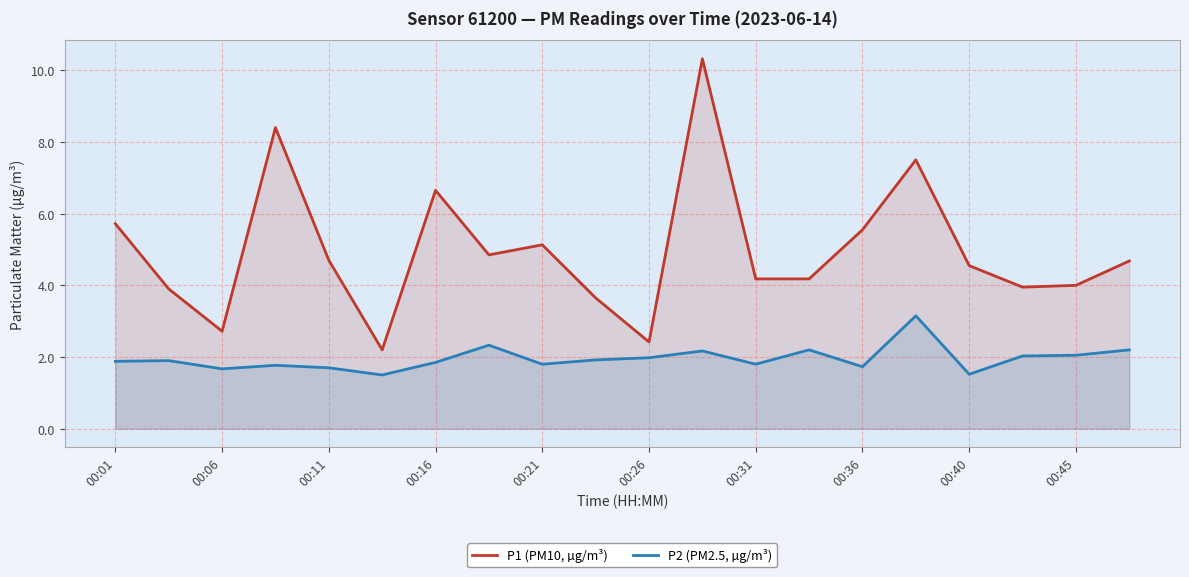

At how many categories does at least one series exceed 6?

4